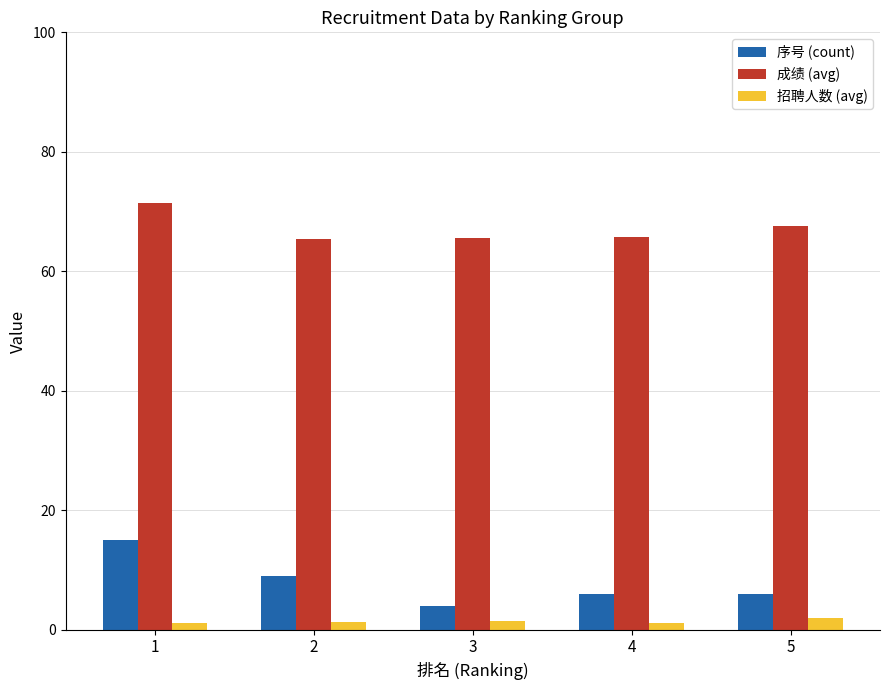

What is the sum of all 成绩 (avg) values?

335.5